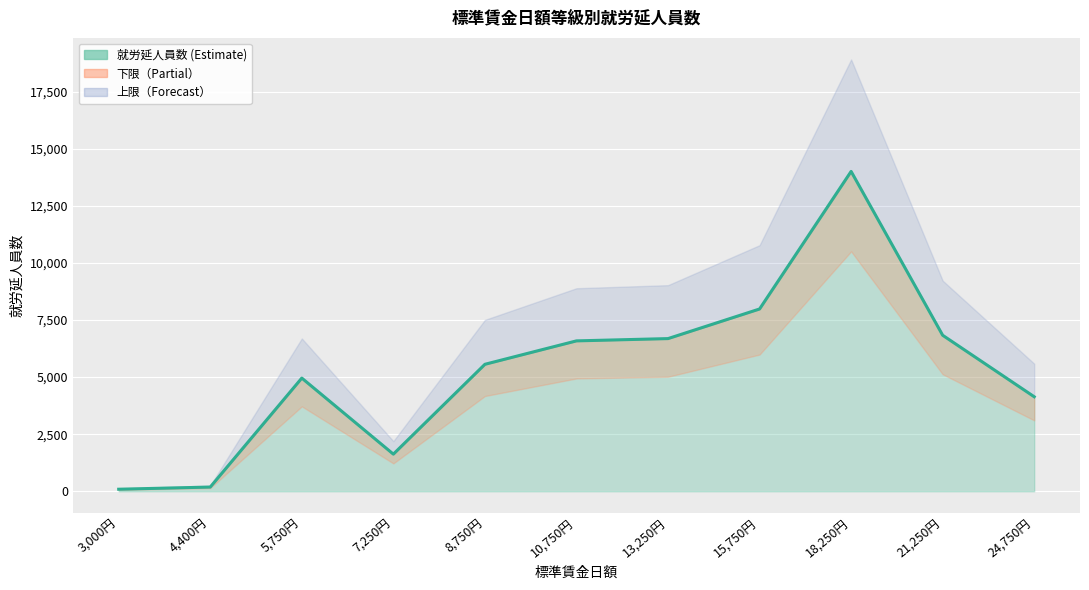

What is the label of the 6th point from the right?

10,750円